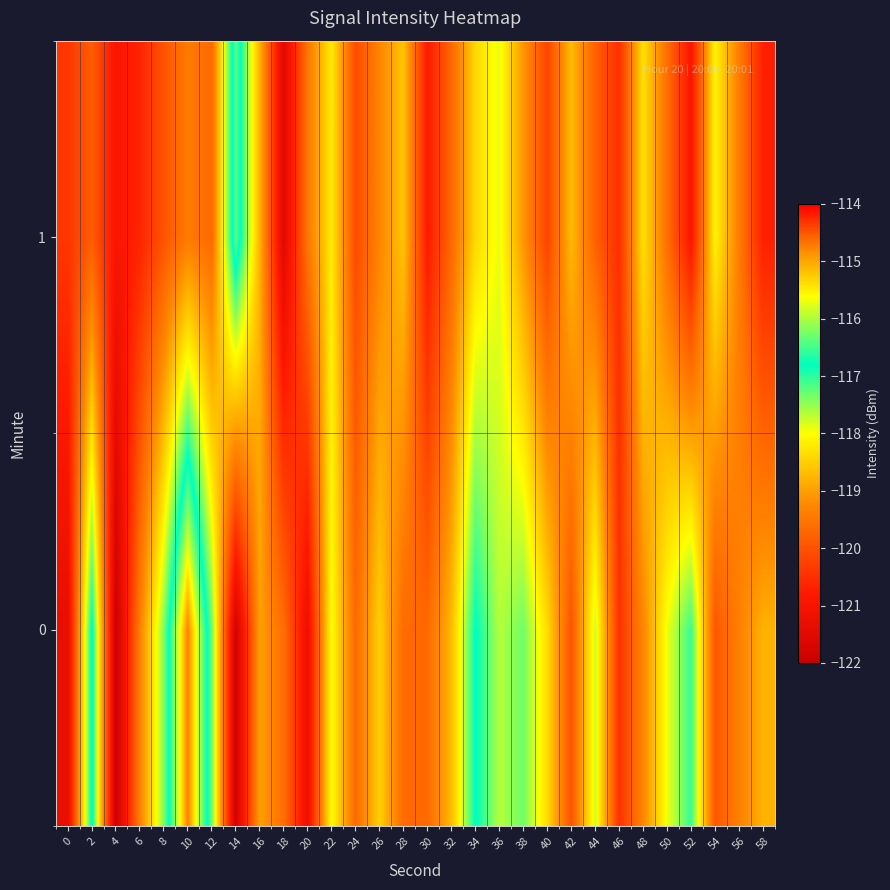

How many data points does each series have?

30